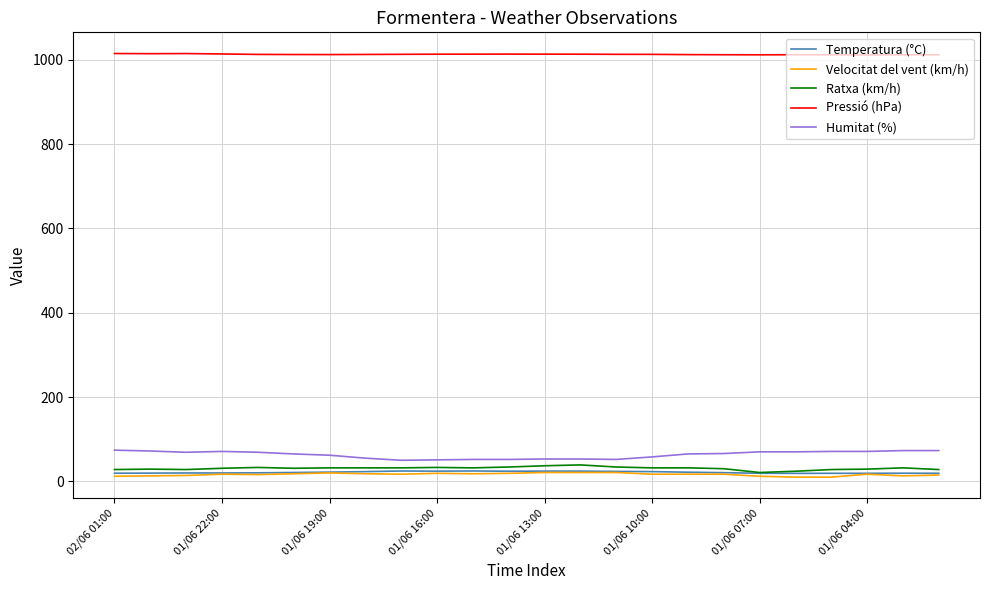

What is the sum of all Pressió (hPa) values?

24316.6